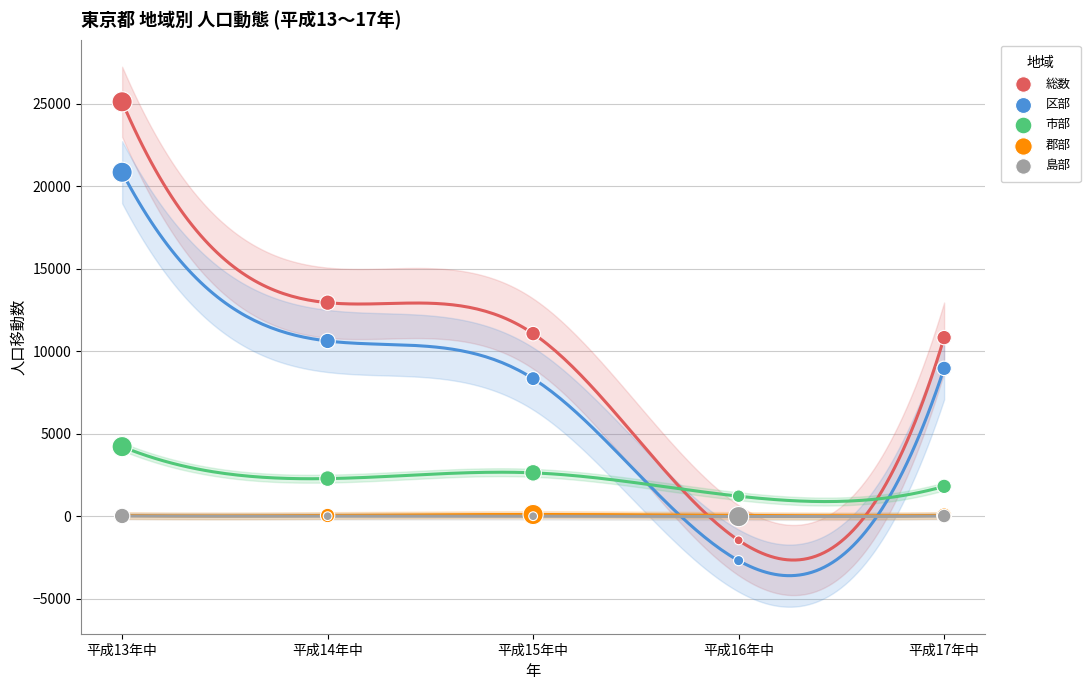

Which series has the largest Y range (max minus min)?

総数